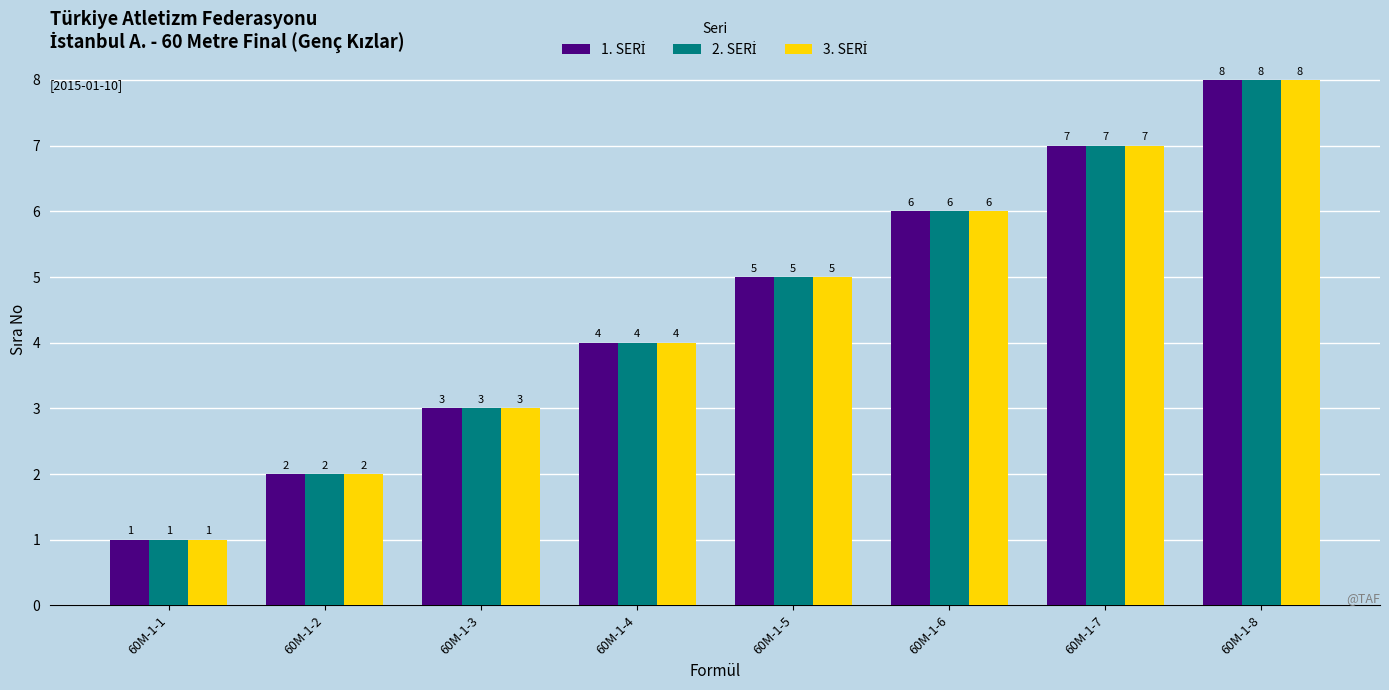

What is the greatest value displayed?

8